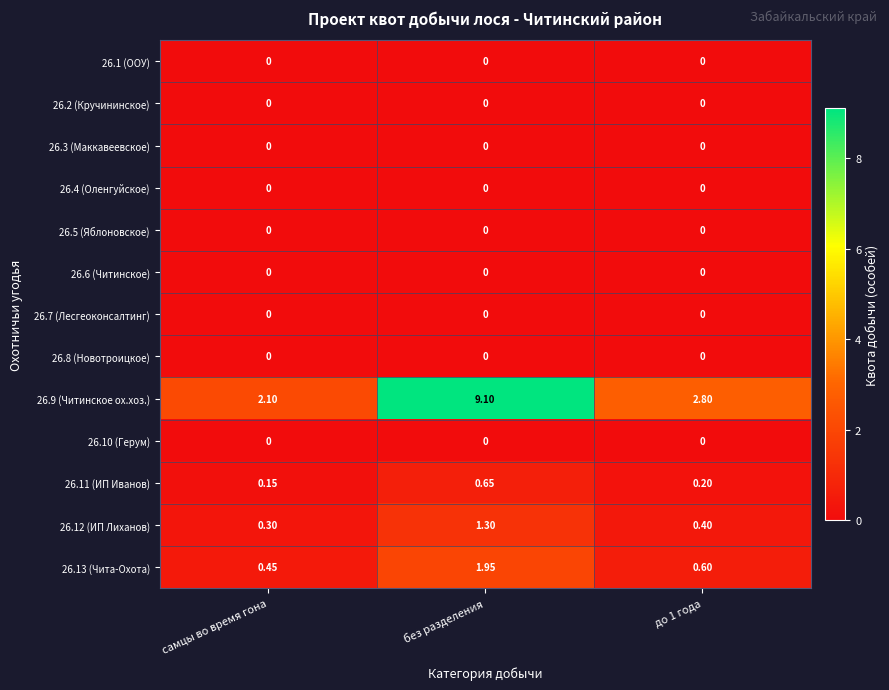

What is the difference between the highest and lowest values at без разделения?

9.1